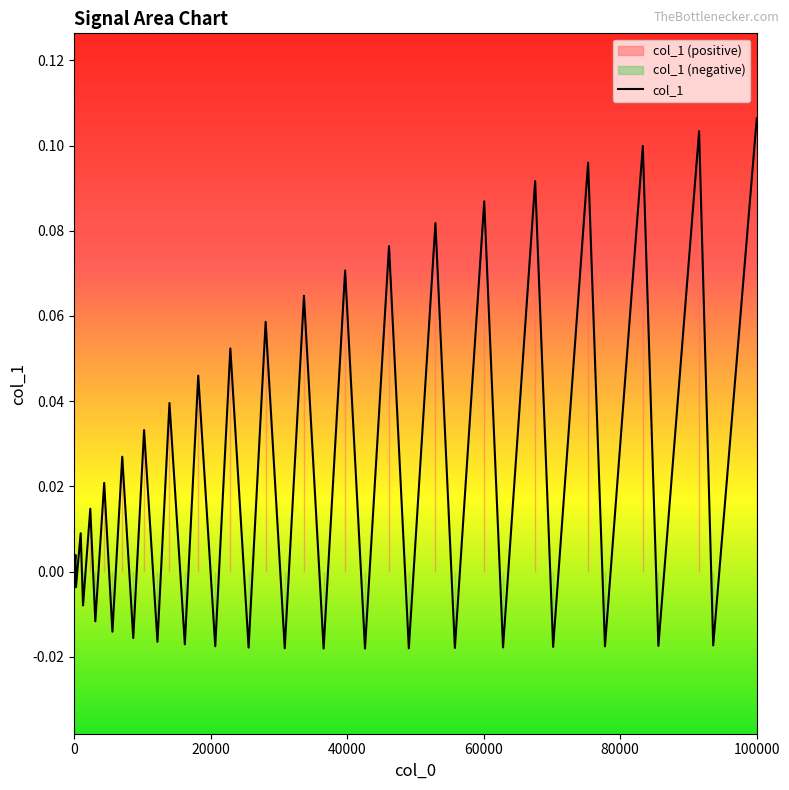

Does the chart display data point markers on the line(s)?

No